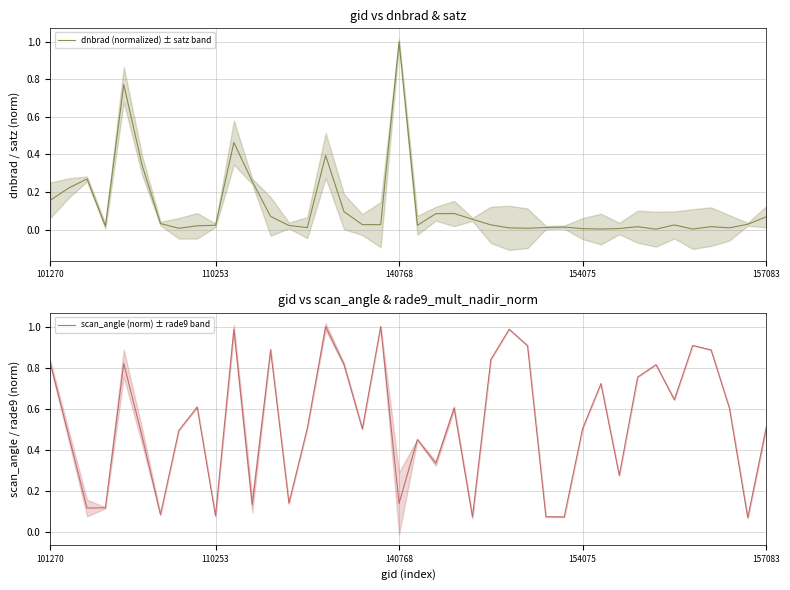

Which series has the largest total across all categories?

scan_angle (norm) ± rade9 band